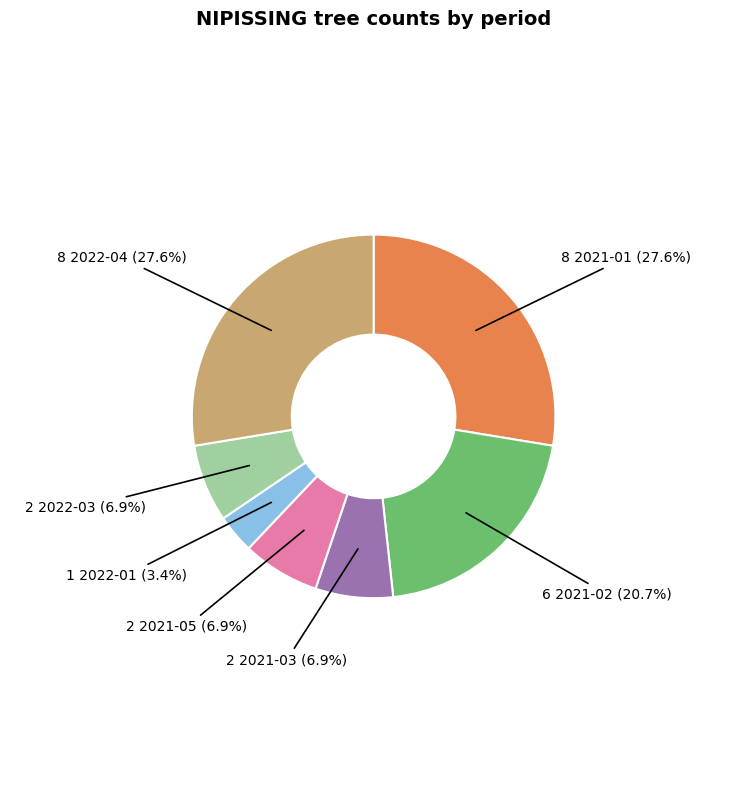

Is there any slice that represents more than half of the pie?

No